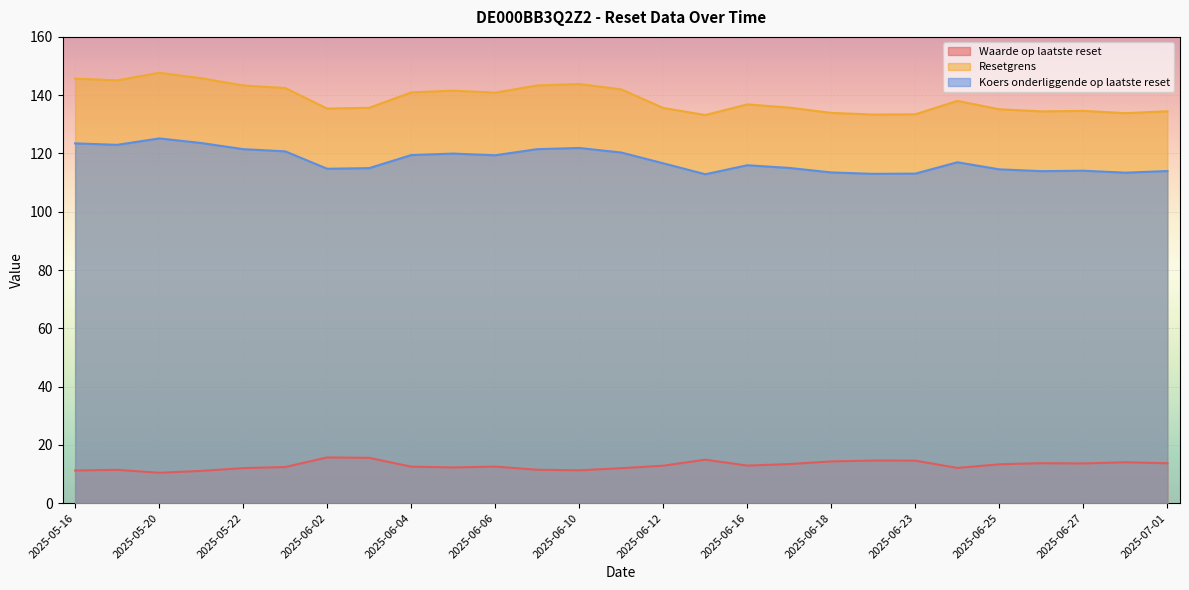

What is the difference between the highest and lowest values at 2025-05-23?

130.1